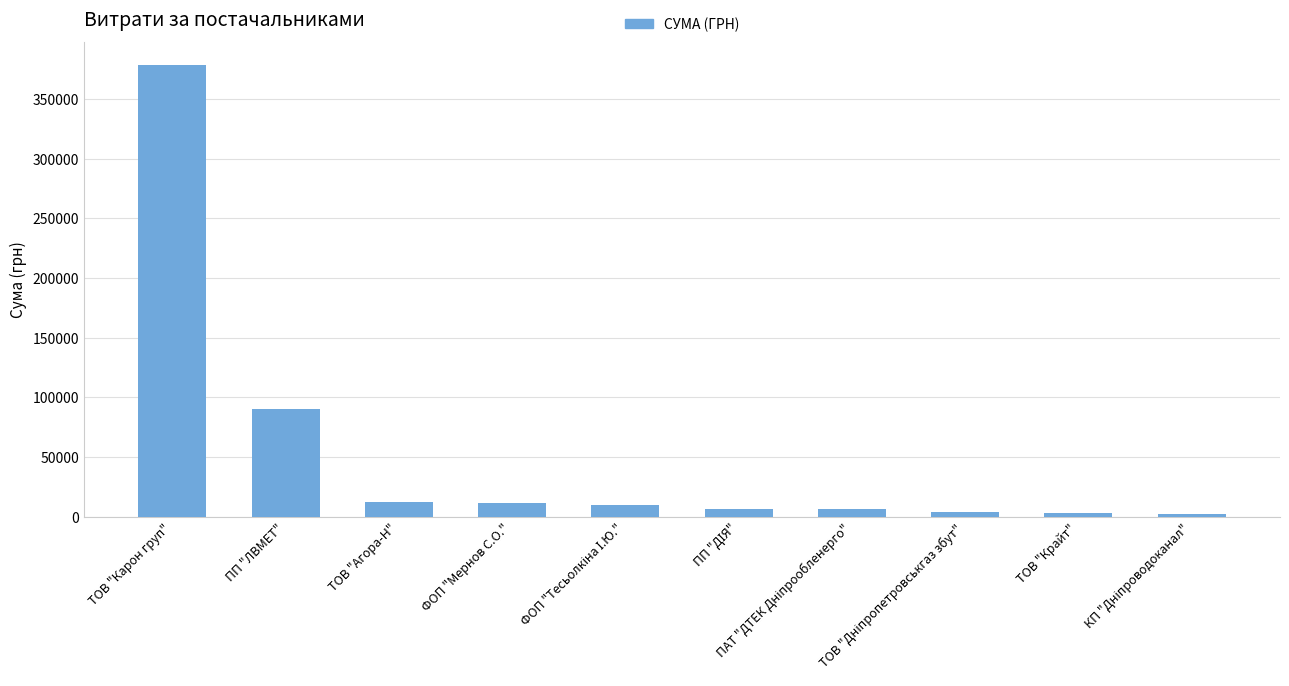

What is the label of the 8th bar from the right?

ТОВ "Агора-Н"